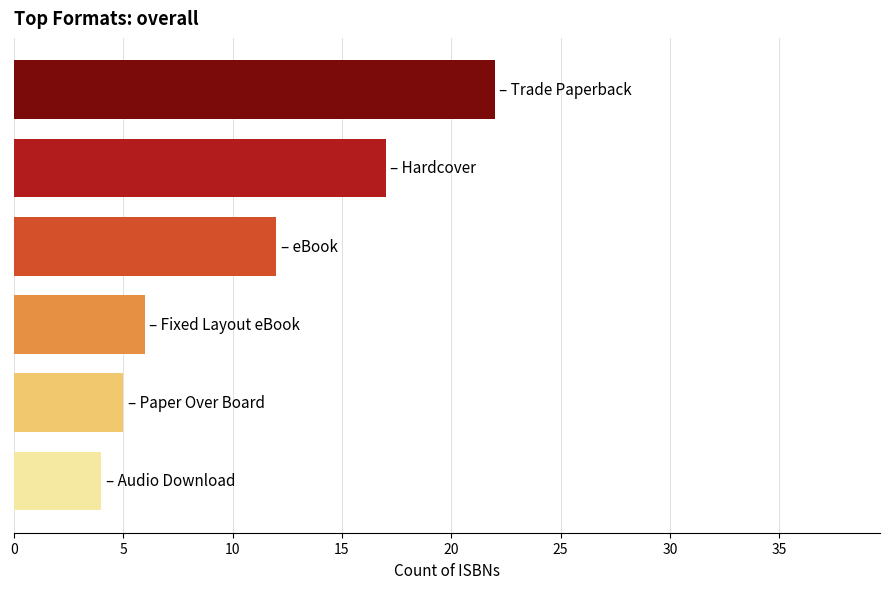

What is the difference between the maximum and minimum values?

18